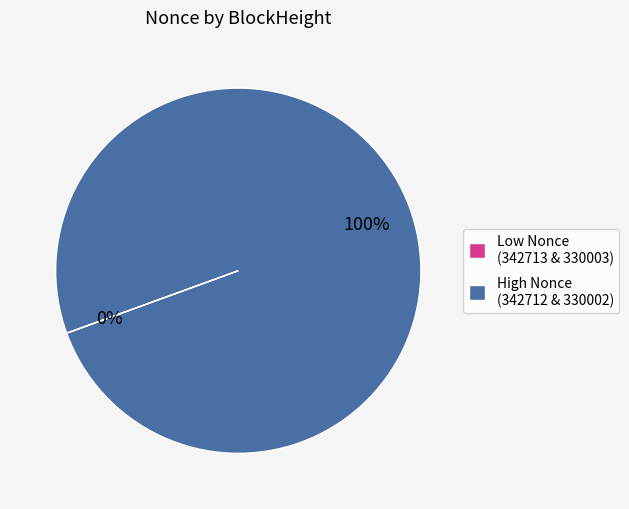

What percentage is the High Nonce (342712 & 330002) slice, to the nearest percent?

100%